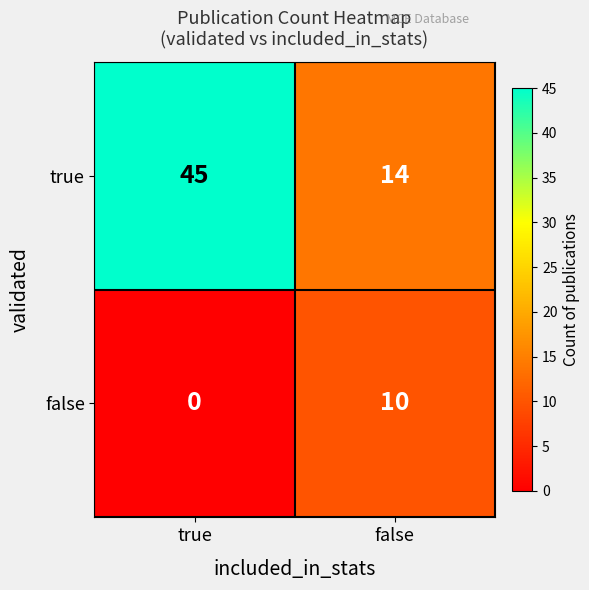

What is the difference between the true values at false and true?

31